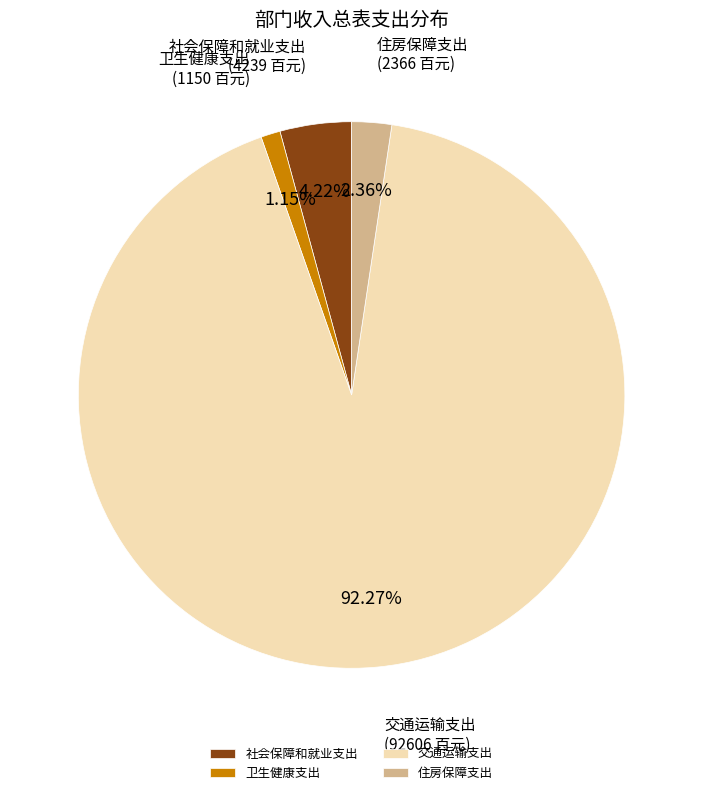

Is it true that 卫生健康支出 is 15% of the pie?

False